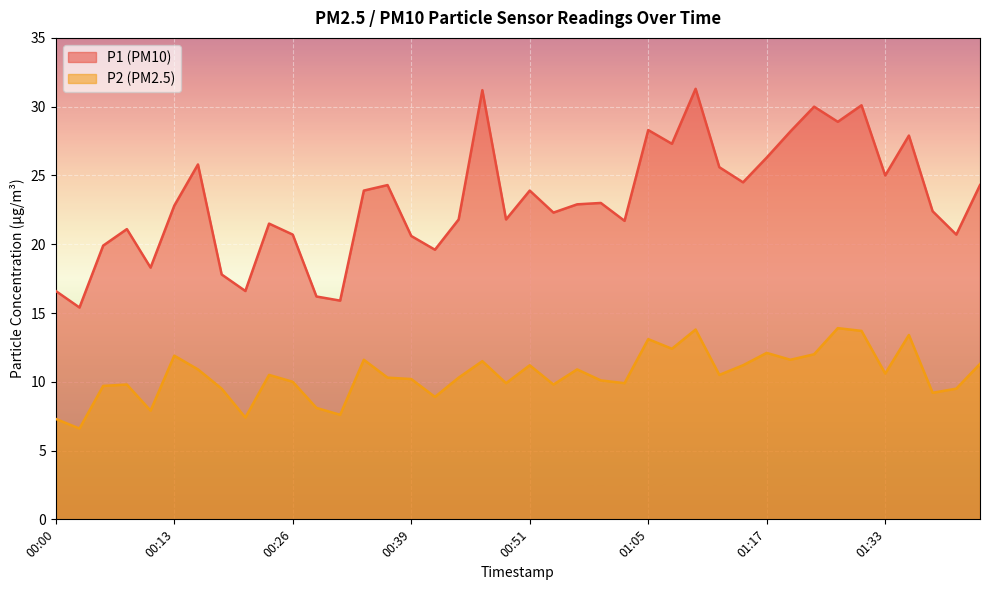

At which label is P2 closest to 10?

00:26